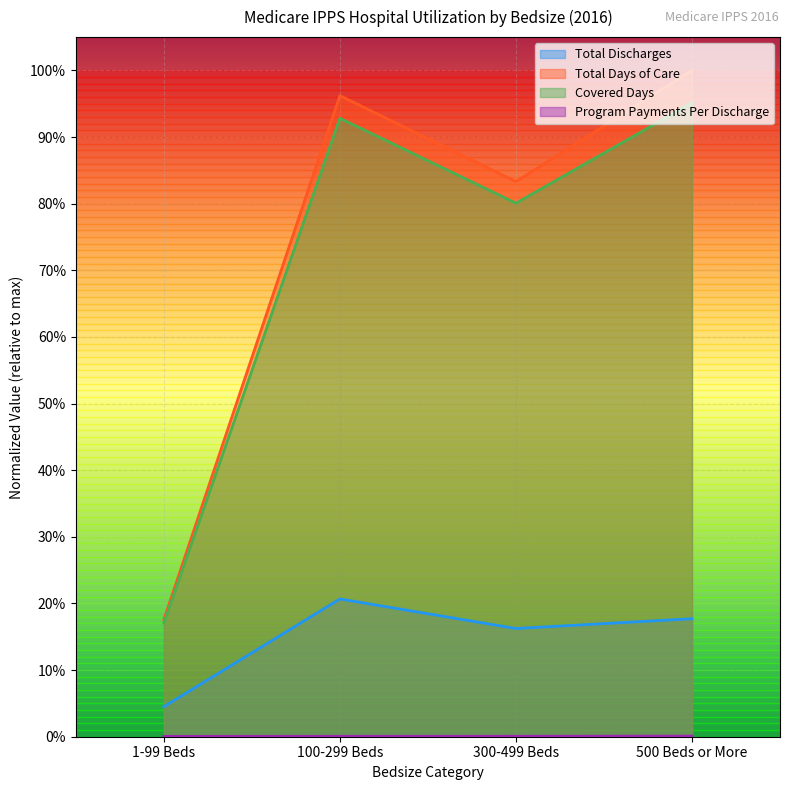

True or false: Program Payments Per Discharge has more than 2 points higher than both neighbors.

False